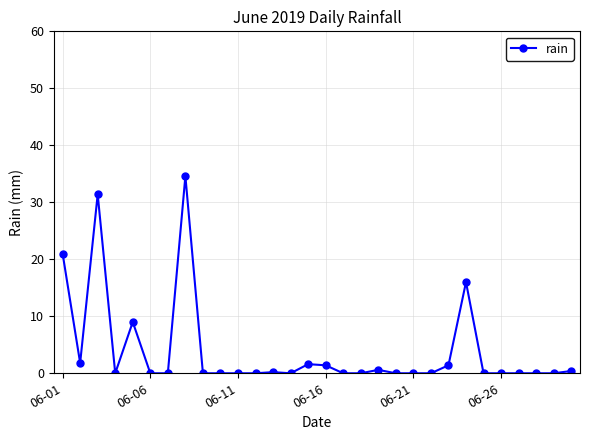

How many distinct data groups are displayed?

1